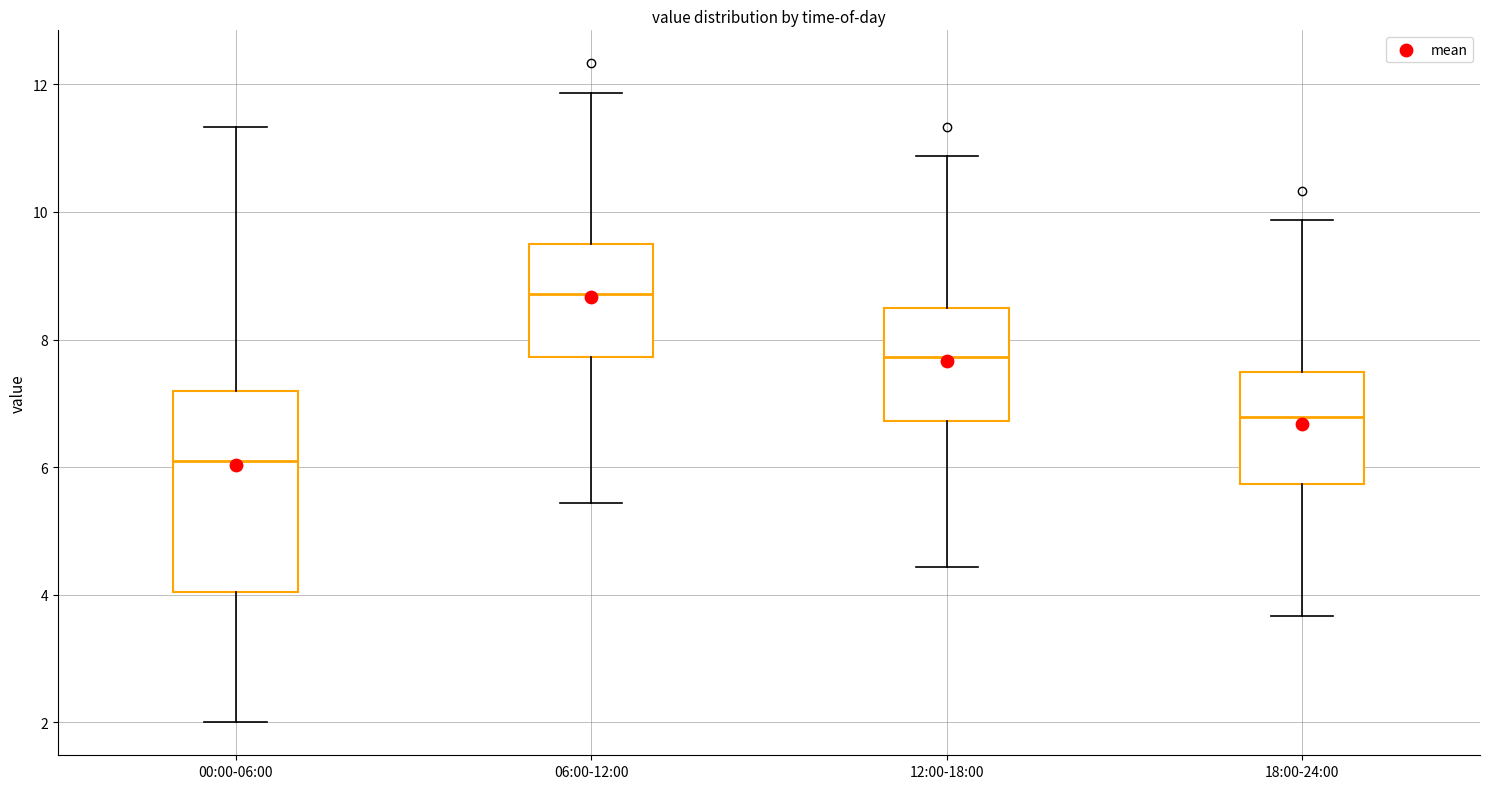

Where does the median line of the box for 00:00-06:00 sit on the y-axis? The values are not printed on the chart, so give them approximately, as read against the axis.

6.2